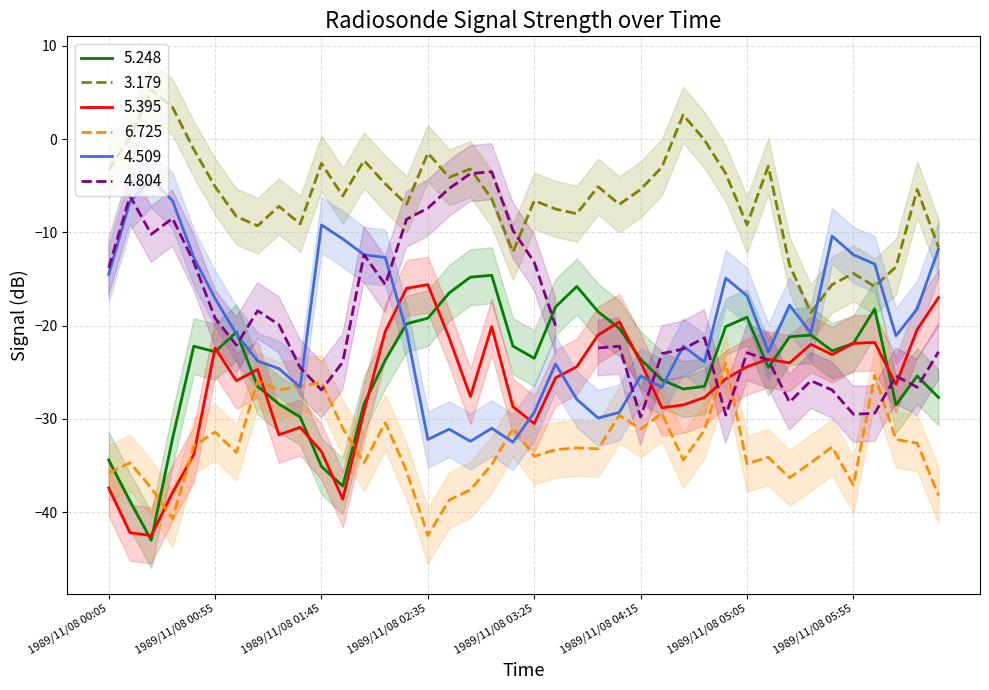

Does the chart display data point markers on the line(s)?

No